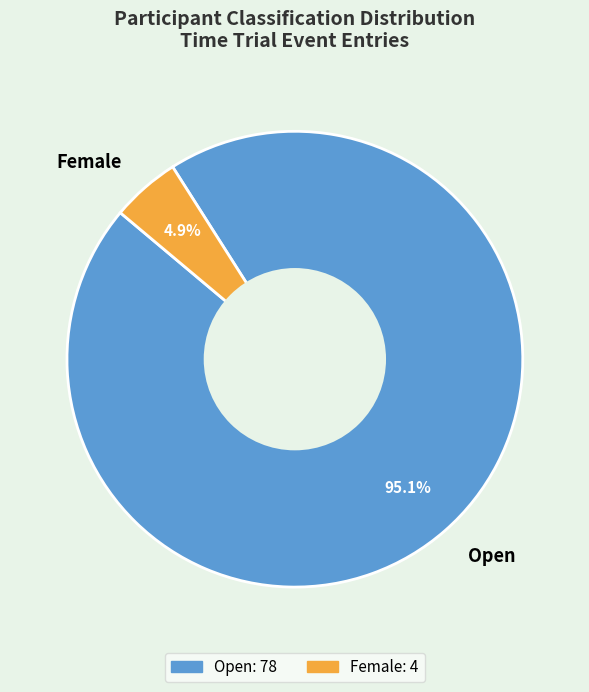

Which has a higher value, Open or Female?

Open